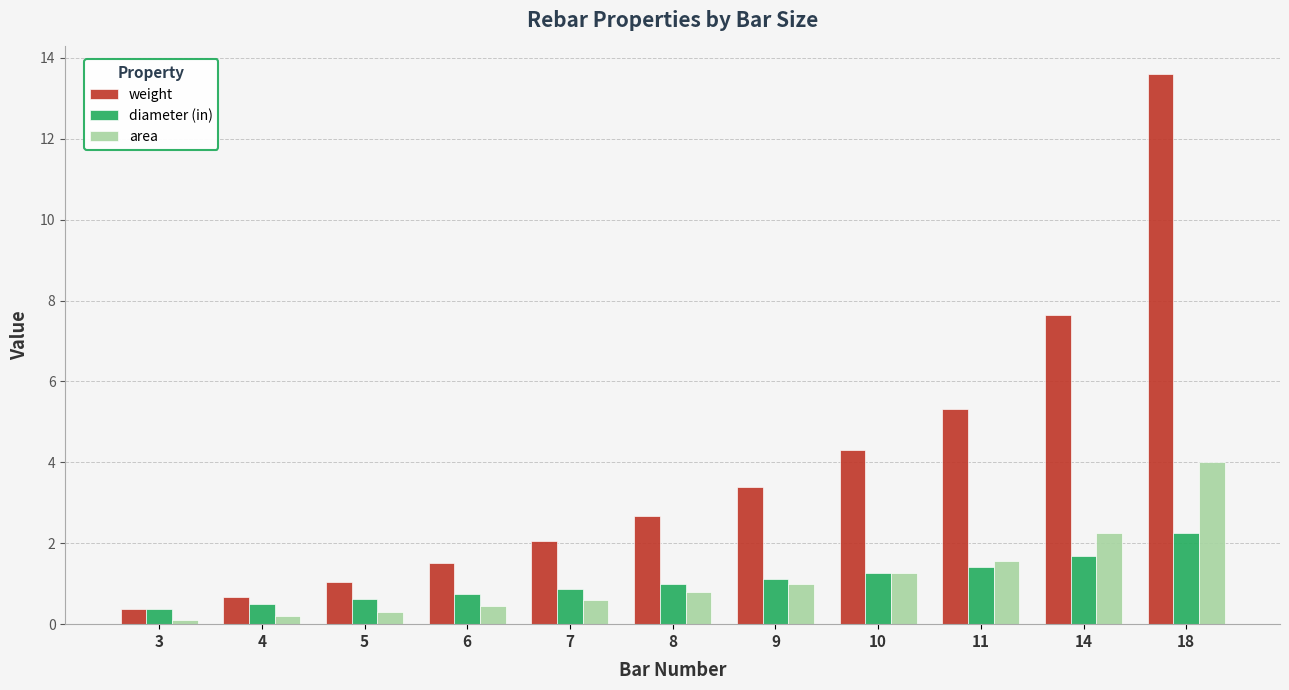

List the labels in order of weight value, smallest first.

3, 4, 5, 6, 7, 8, 9, 10, 11, 14, 18